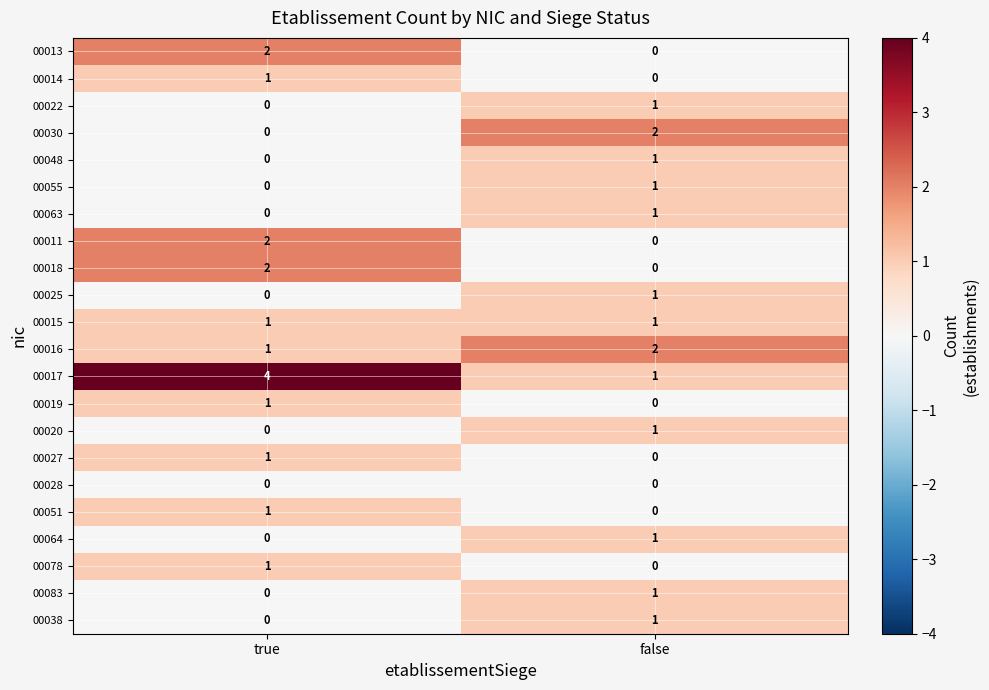

At which label is 00022 closest to 0?

true